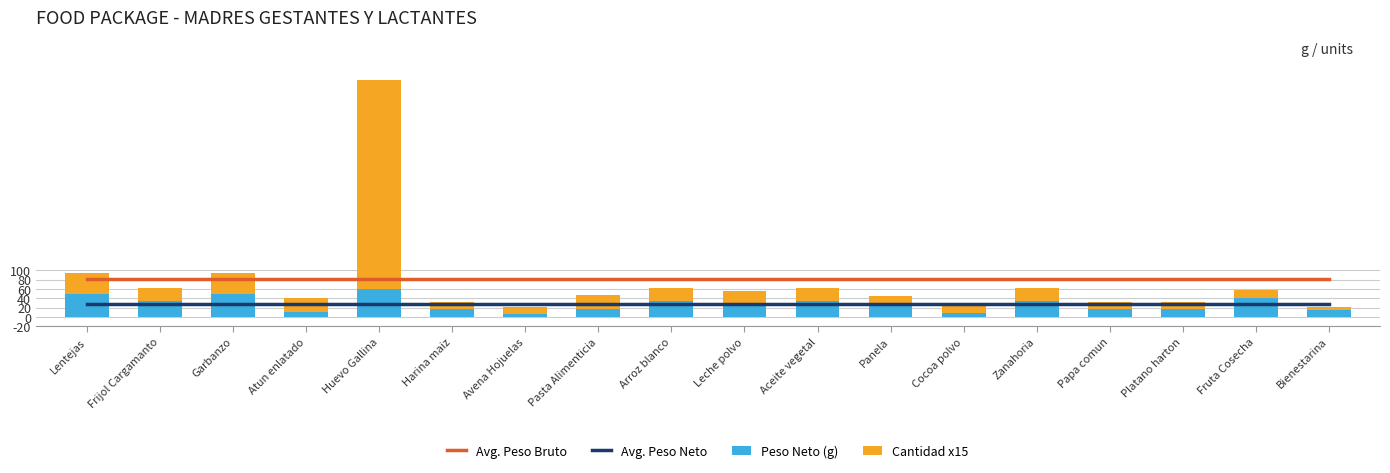

What value does the Avg. Peso Neto series have at Lentejas?

27.6